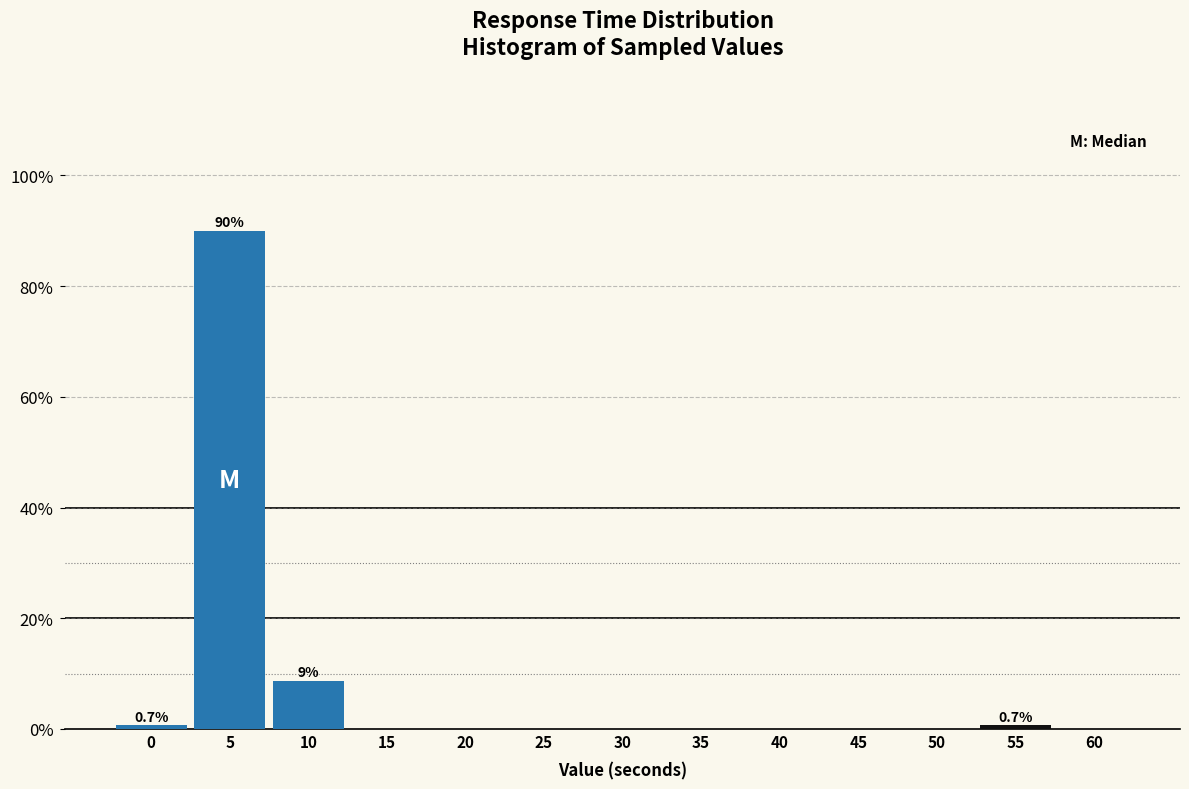

Reading right to left, what are all the values shown in this chart?

60=0.0	55=0.7	50=0.0	45=0.0	40=0.0	35=0.0	30=0.0	25=0.0	20=0.0	15=0.0	10=8.7	5=90.0	0=0.7